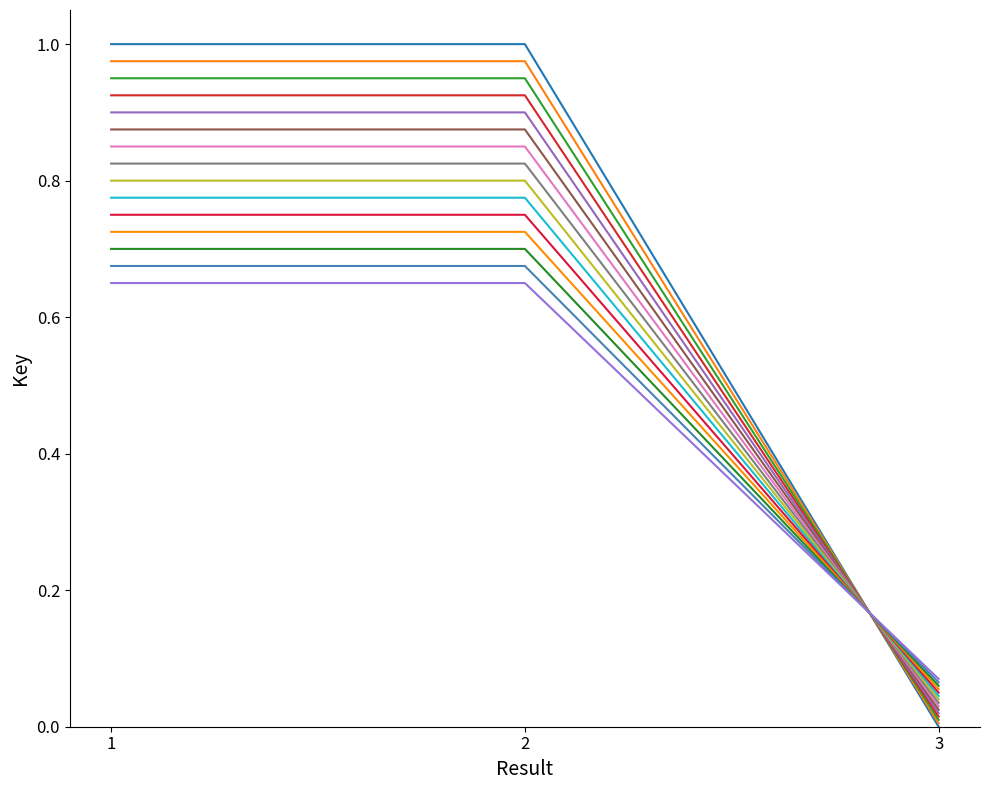

Does the chart display data point markers on the line(s)?

No